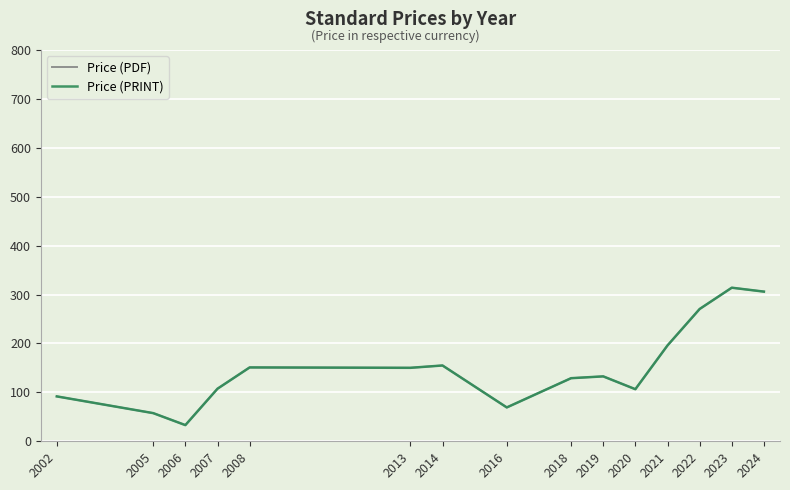

At which category does Price (PRINT) reach its first local peak?

2008